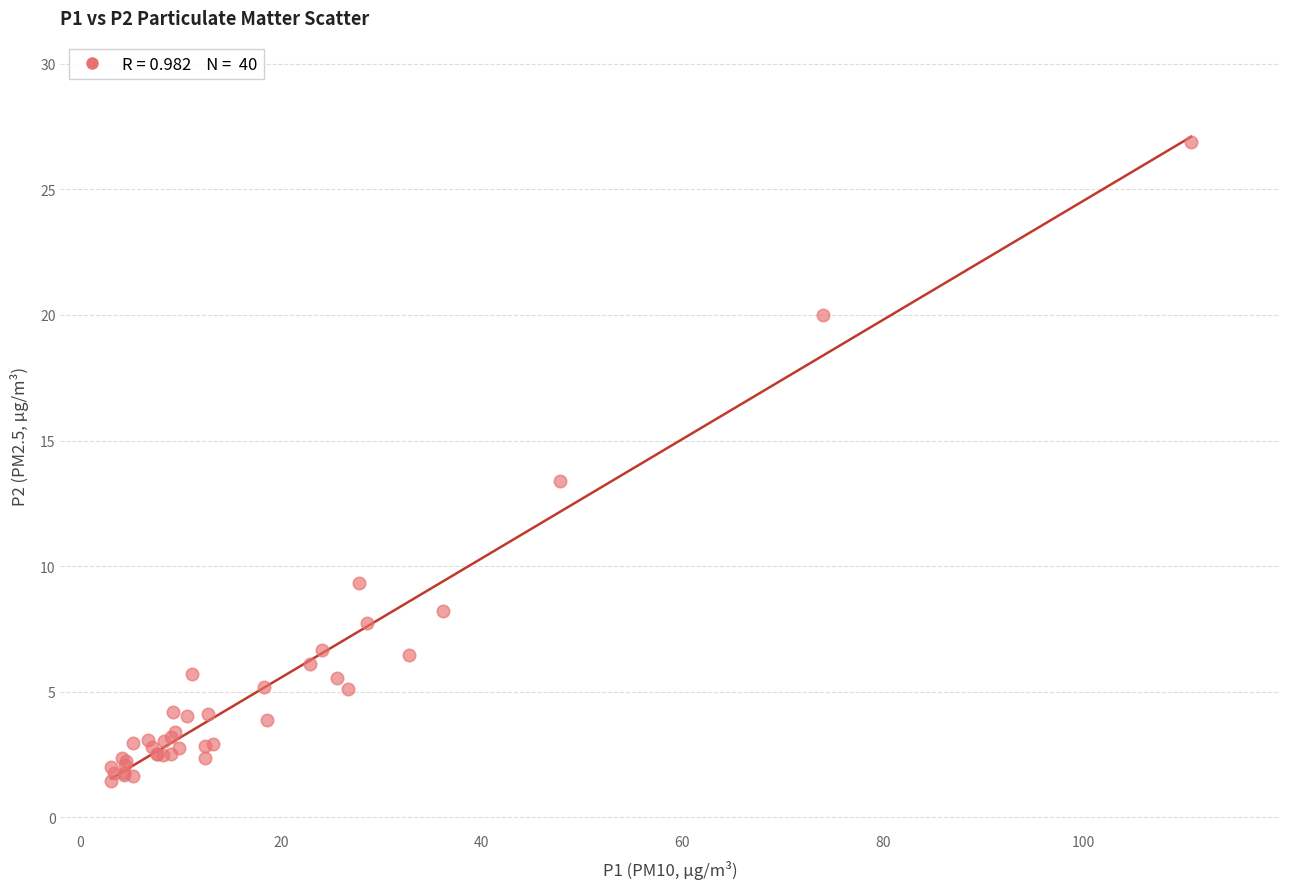

What Y value in the scatter plot is closest to 14?

13.4